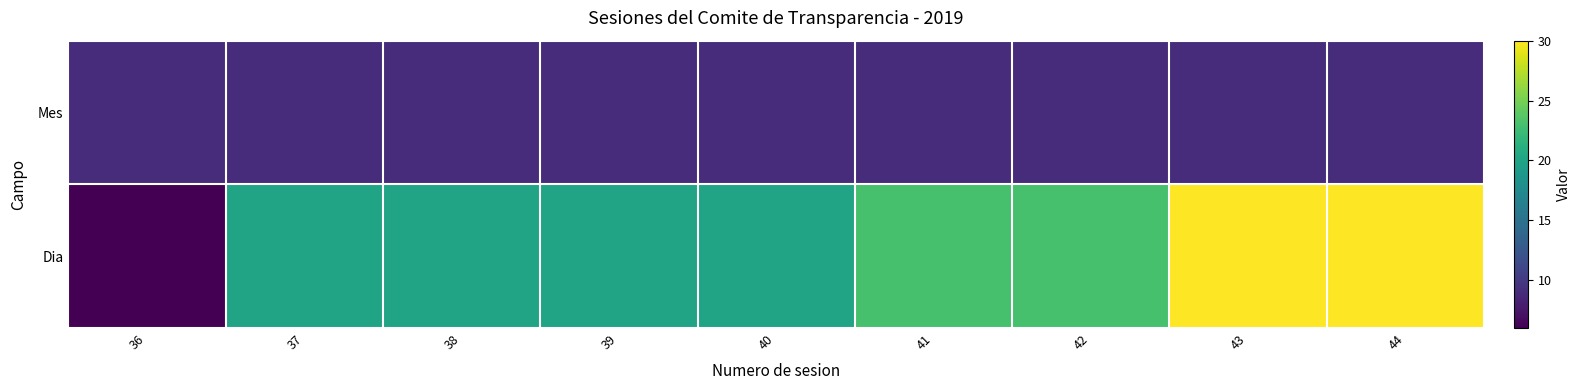

Is it true that Dia equals 31 at 40?

False